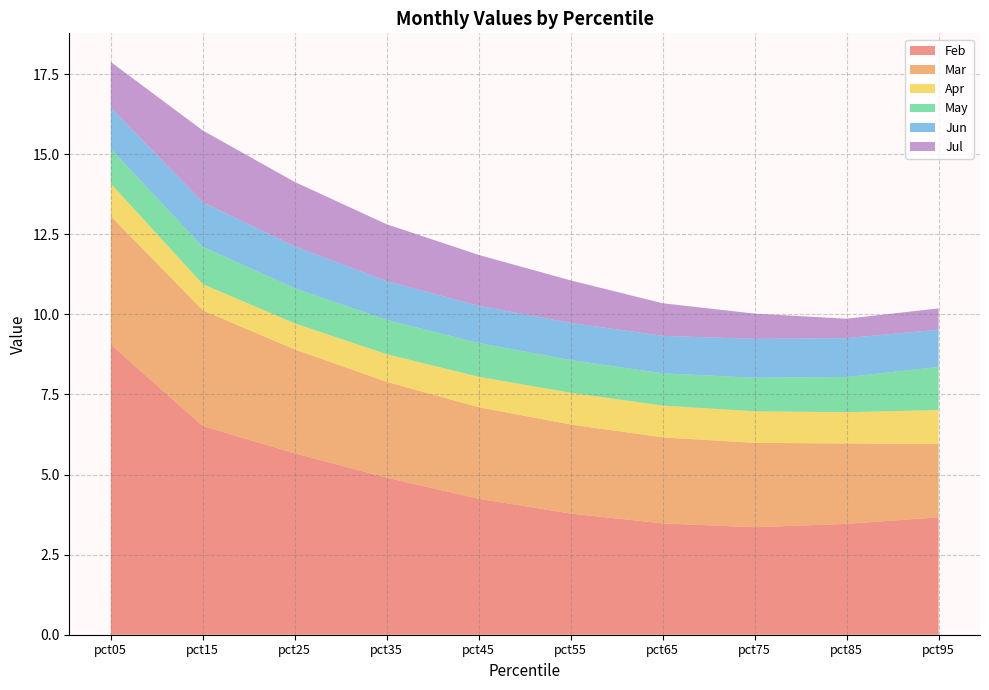

Reading left to right, transcribe all the data shown in this chart.

Feb: pct05=9.1	pct15=6.5	pct25=5.7	pct35=4.9	pct45=4.2	pct55=3.8	pct65=3.5	pct75=3.4	pct85=3.5	pct95=3.7
Mar: pct05=4.0	pct15=3.6	pct25=3.2	pct35=3.0	pct45=2.9	pct55=2.8	pct65=2.7	pct75=2.6	pct85=2.5	pct95=2.3
Apr: pct05=1.0	pct15=0.8	pct25=0.8	pct35=0.9	pct45=0.9	pct55=1.0	pct65=1.0	pct75=1.0	pct85=1.0	pct95=1.1
May: pct05=1.1	pct15=1.2	pct25=1.1	pct35=1.1	pct45=1.1	pct55=1.0	pct65=1.0	pct75=1.0	pct85=1.1	pct95=1.3
Jun: pct05=1.3	pct15=1.4	pct25=1.3	pct35=1.2	pct45=1.2	pct55=1.2	pct65=1.2	pct75=1.2	pct85=1.2	pct95=1.2
Jul: pct05=1.4	pct15=2.2	pct25=2.0	pct35=1.8	pct45=1.6	pct55=1.3	pct65=1.0	pct75=0.8	pct85=0.6	pct95=0.7